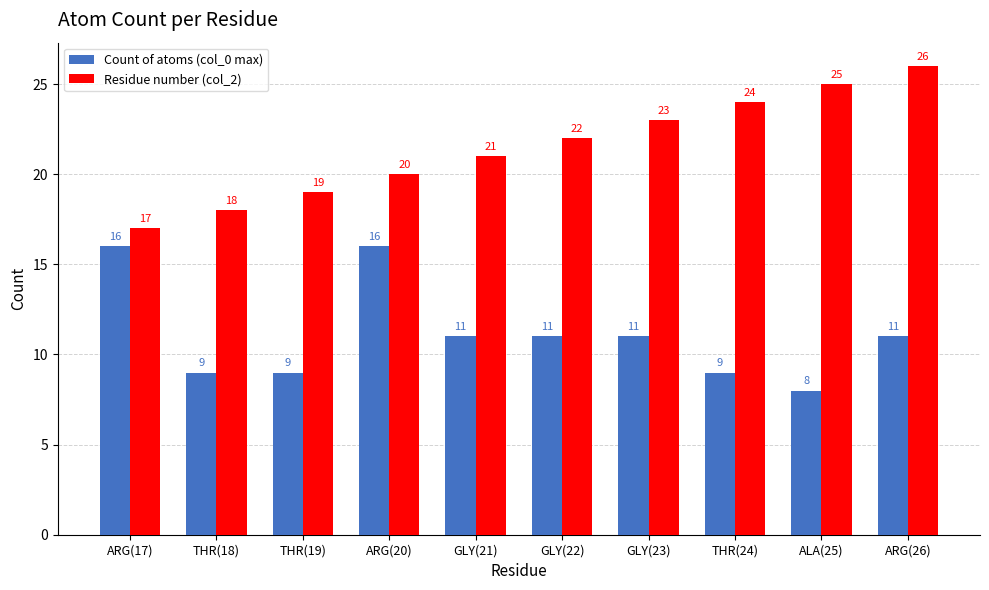

What is the difference between the Residue number (col_2) values at THR(18) and ALA(25)?

7